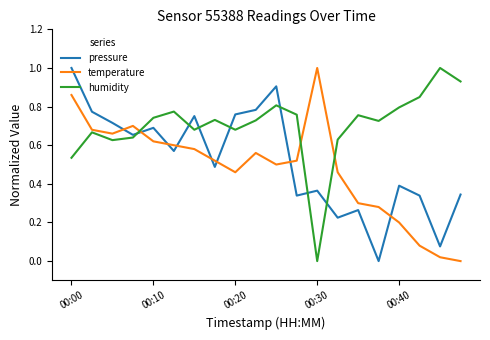

Rank the series by their average value, from highest to lowest.

humidity, pressure, temperature